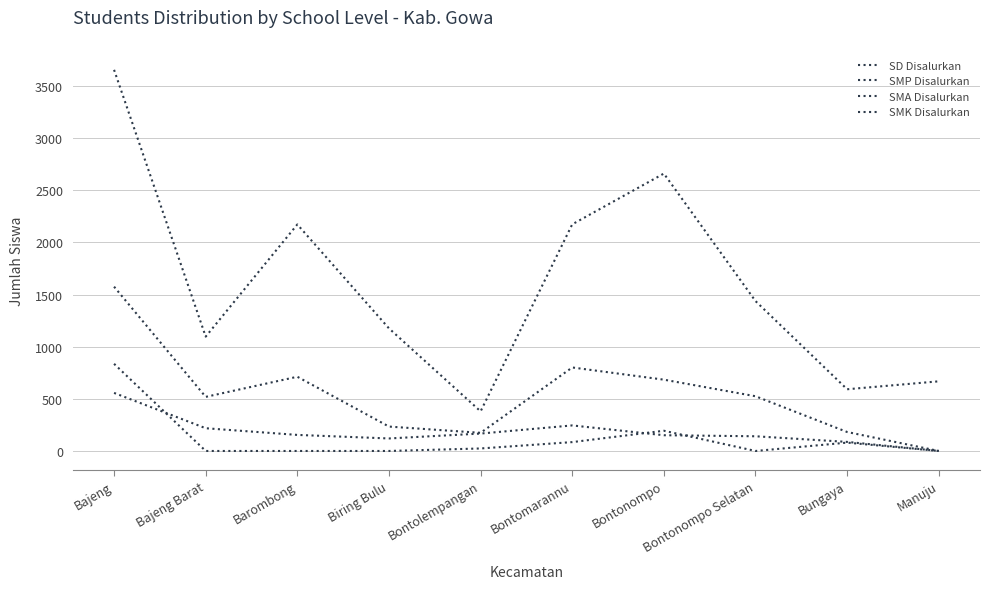

Which category has the highest value in the SMK Disalurkan series?

Bajeng